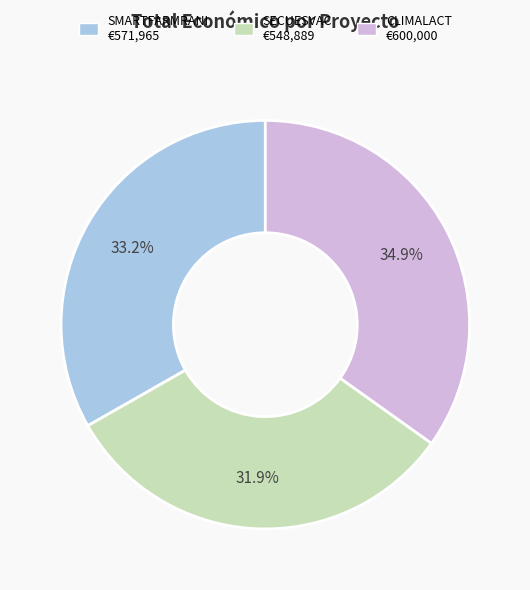

To the nearest percent, what is the average slice percentage?

33%